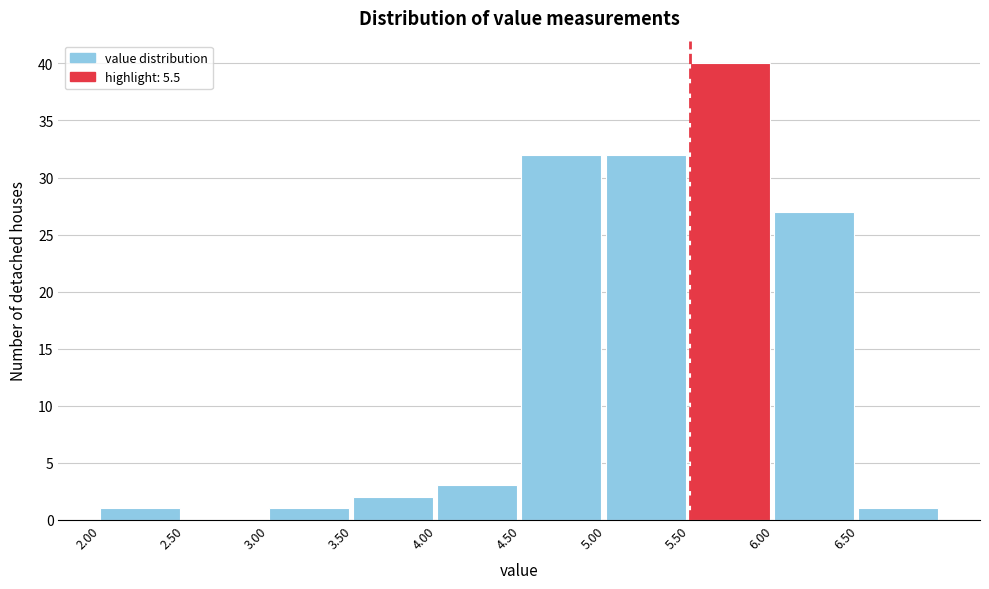

Reading left to right, list every bar in this chart as the range it spans on the x-axis followed by its height. The values are not printed on the chart, so give them approximately, as read against the axis.

2.0 to 2.5: 1
2.5 to 3.0: 0
3.0 to 3.5: 1
3.5 to 4.0: 2
4.0 to 4.5: 3
4.5 to 5.0: 32
5.0 to 5.5: 32
5.5 to 6.0: 40
6.0 to 6.5: 27
6.5 to 7.0: 1